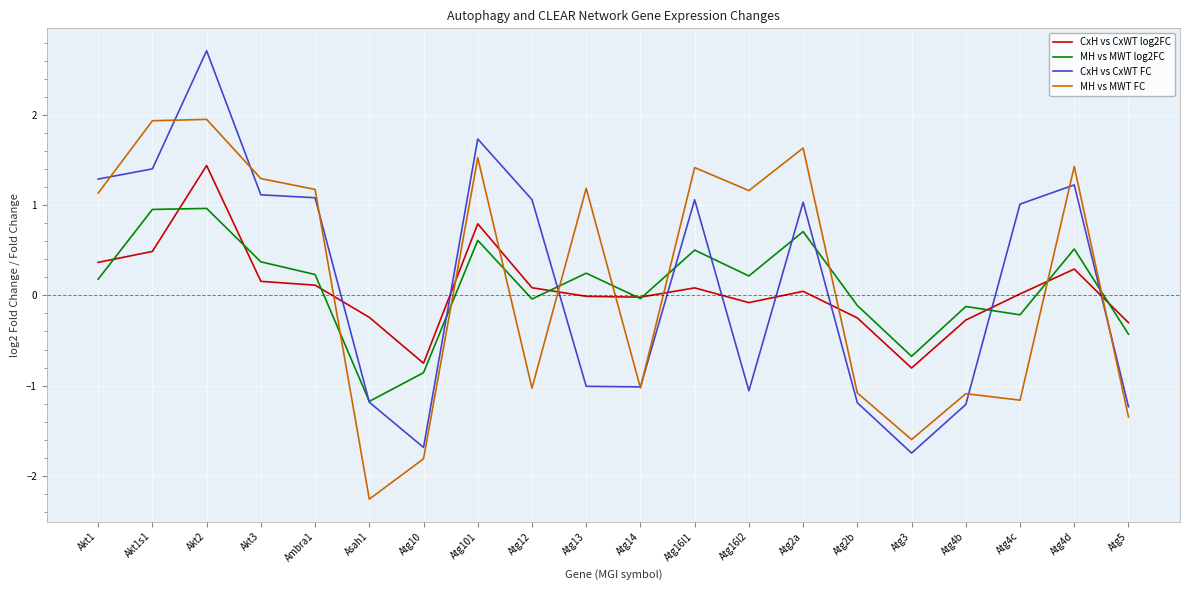

How many negative values does the CxH vs CxWT FC series have?

9